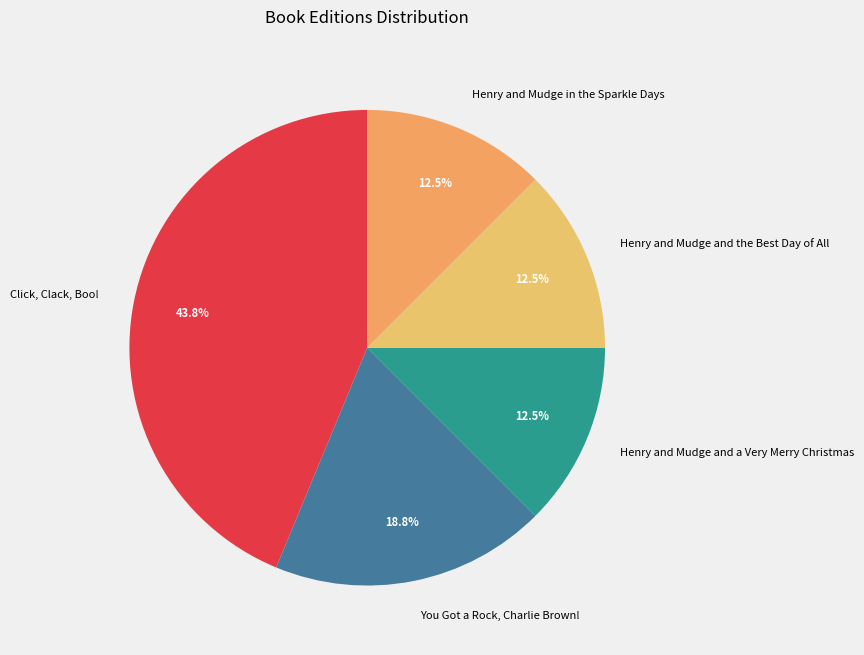

Approximately how many times larger is the value at Henry and Mudge and the Best Day of All compared to Click, Clack, Boo!?

0.3